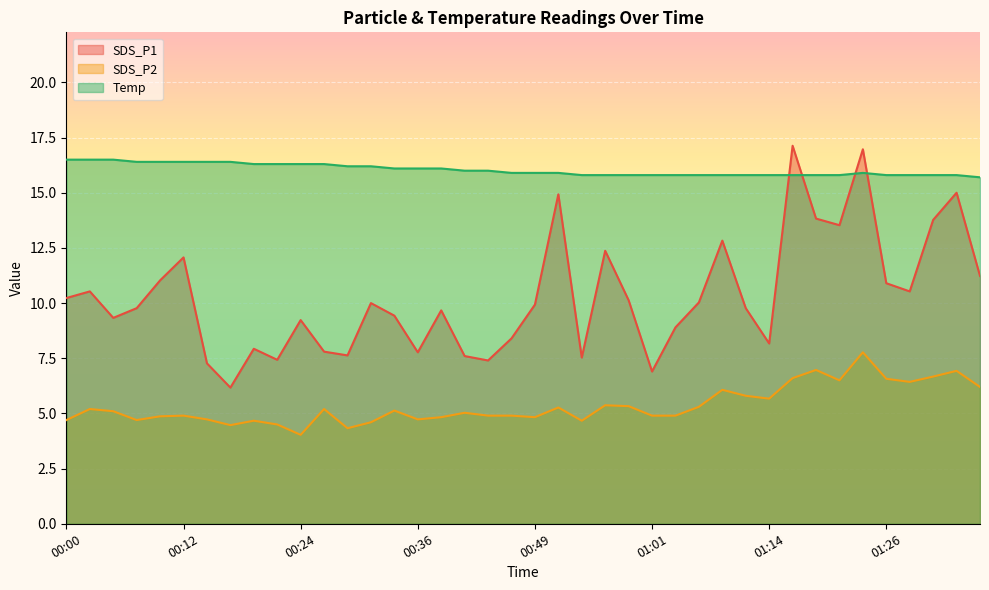

Count the number of categories in the chart.

40